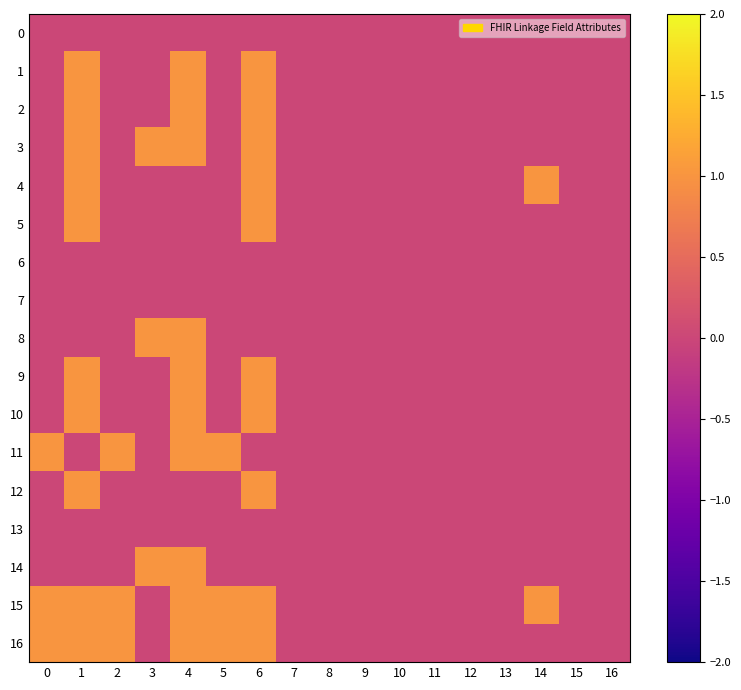

What is the spread (max minus min) of values at 2?

1